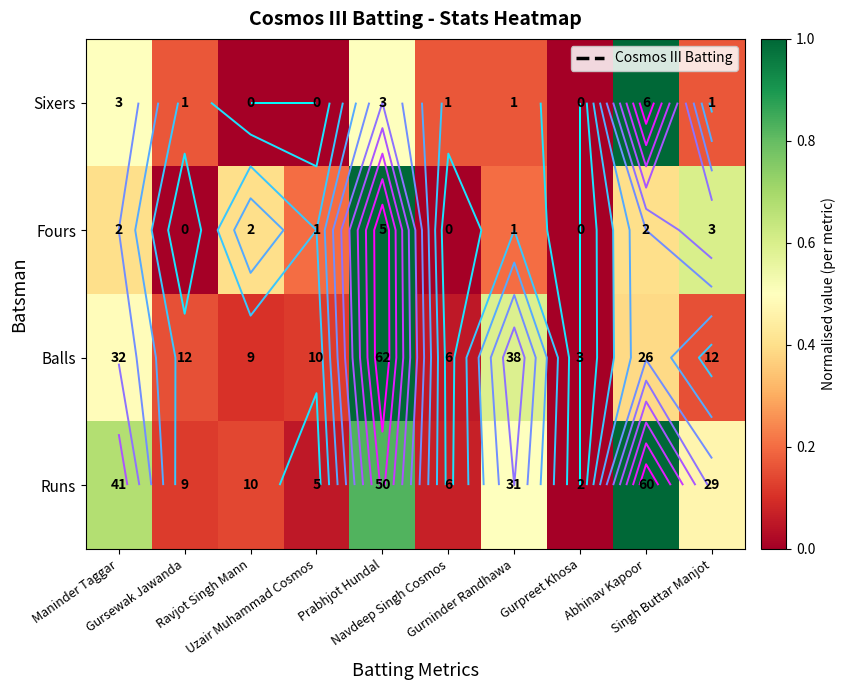

What is the difference between the highest and lowest values at Gursewak Jawanda?

0.2